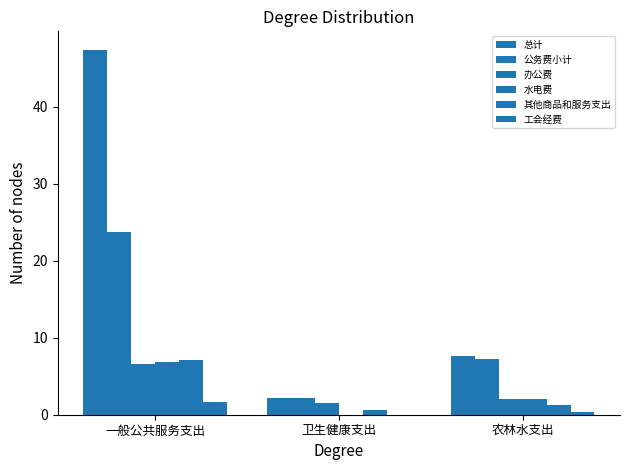

How many values in the 总计 series exceed 7?

2